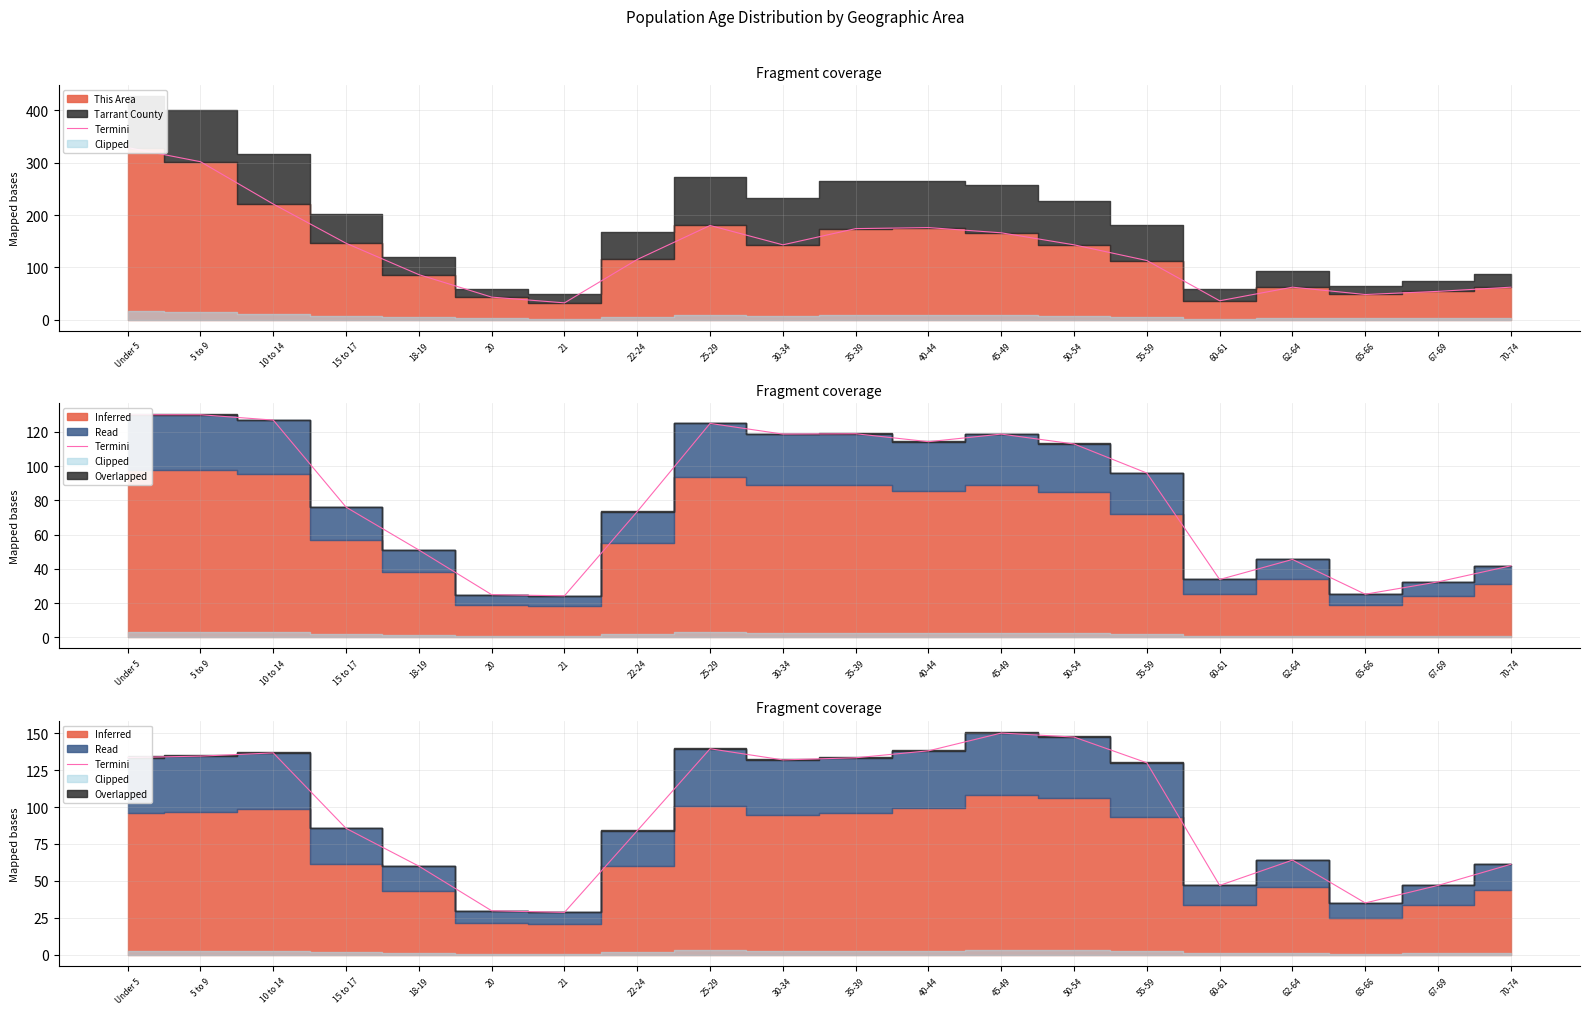

What is the sum of all values?

1916.8